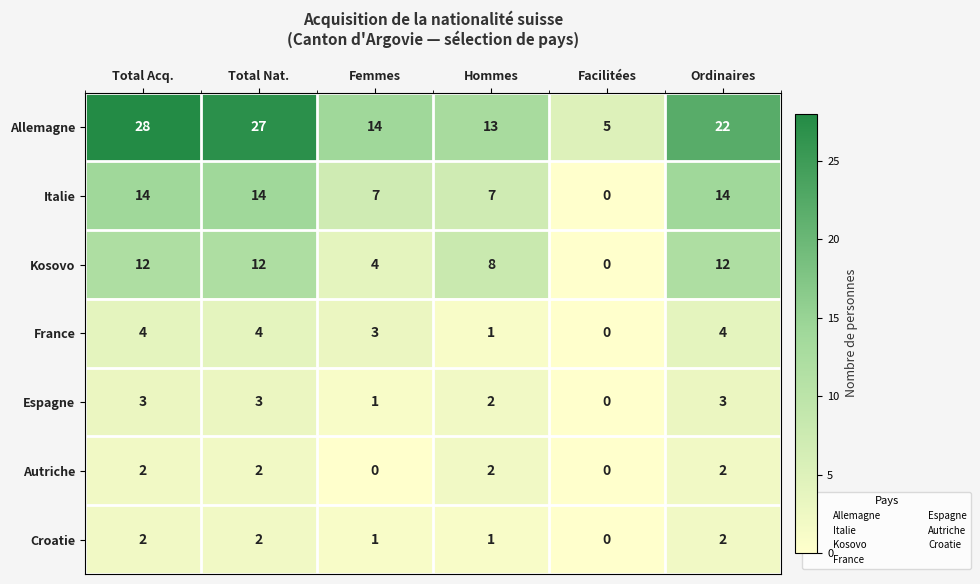

Is the value of Kosovo at Total Acq. greater than the value of Espagne at Total Acq.?

Yes